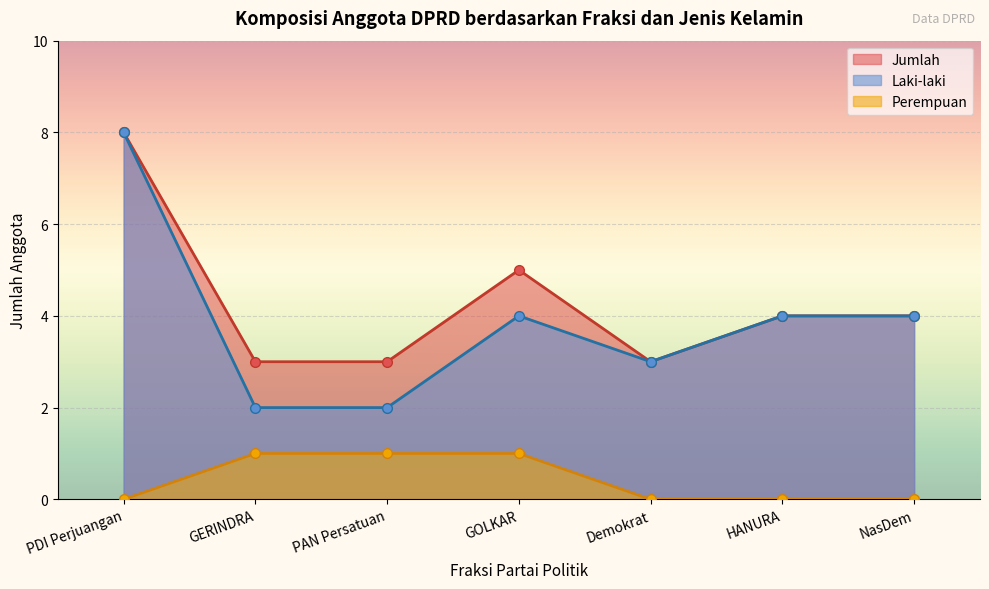

What is the sum of all Perempuan values?

3